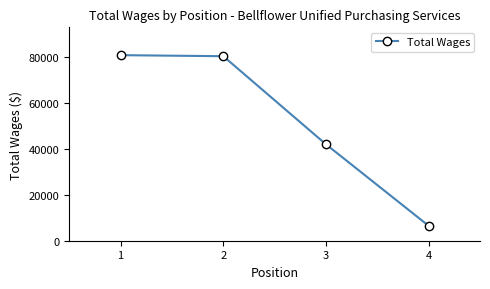

What is the value of the 1st point from the left?

80820